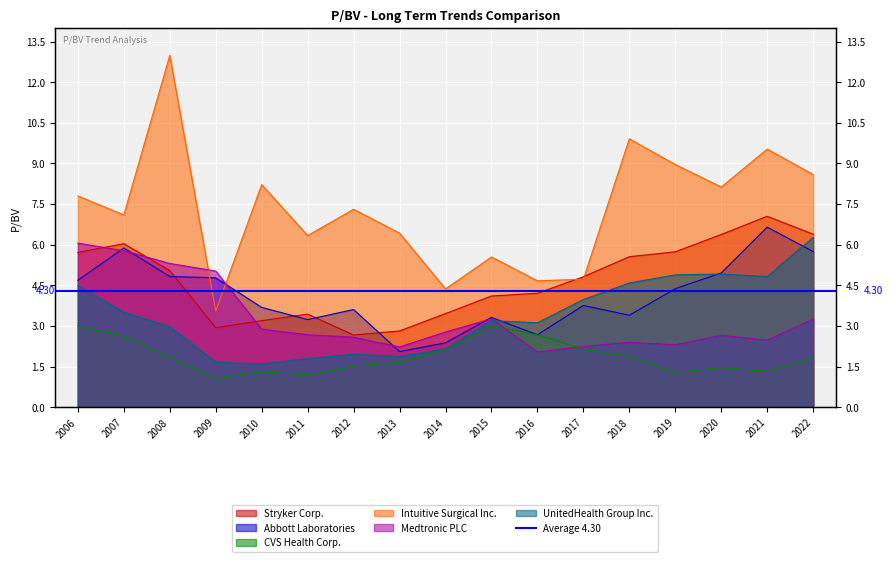

The value of Abbott Laboratories at 2021 is 6.7. True or false?

True